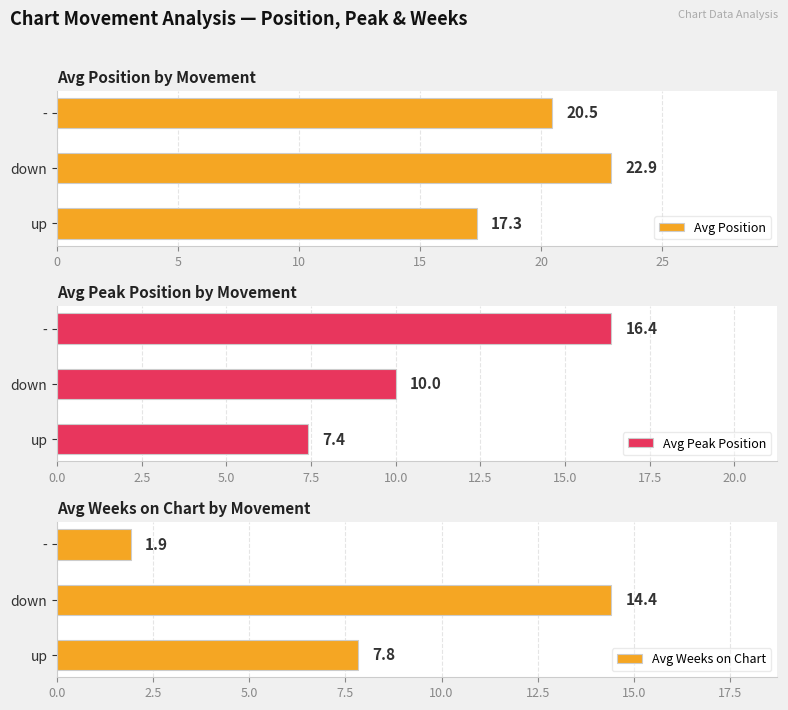

At how many categories does at least one series exceed 7?

3